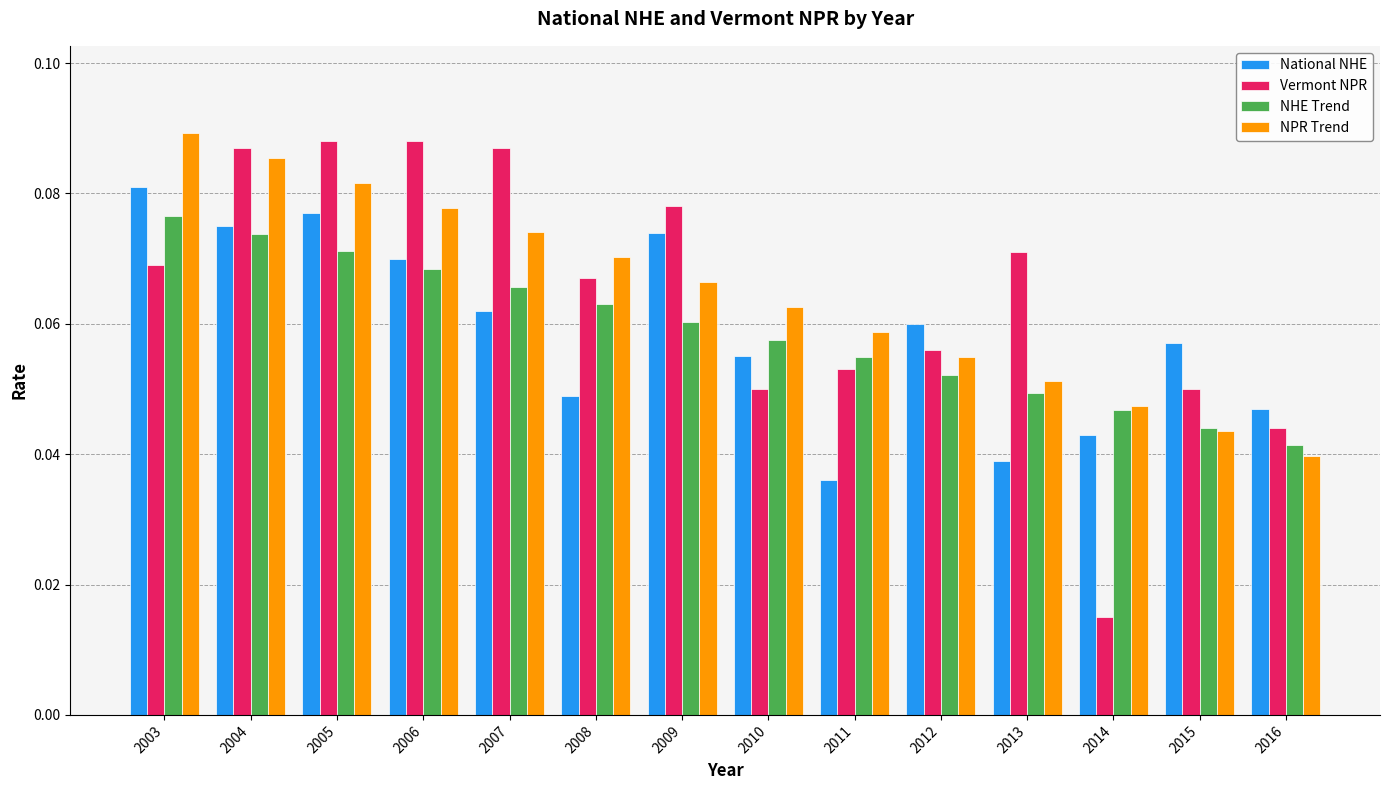

How many NPR Trend values are between 0 and 1?

14